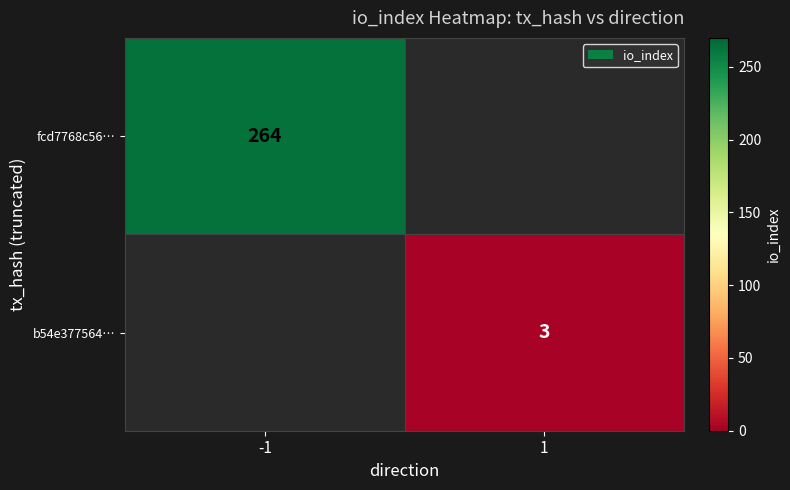

Which label corresponds to the smallest value in the chart?

1